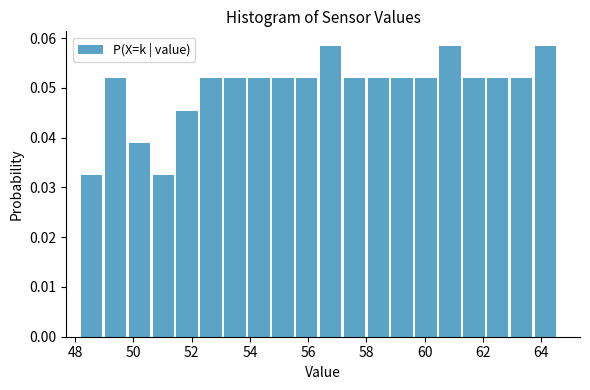

What is the height of the bar covering 53.12 to 53.94 on the x-axis? Neither the bar edges nor the heights are printed on the chart, so give them approximately, as read against the axes.

0.052